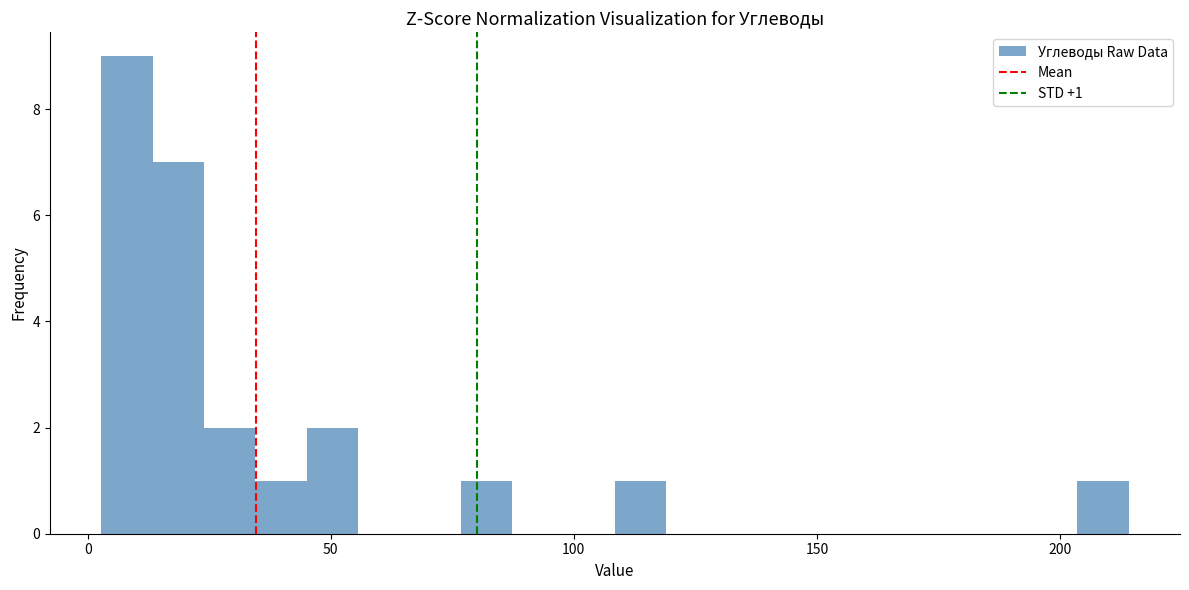

Read against the x-axis, roughly where is the centre of the tallest bar?

10